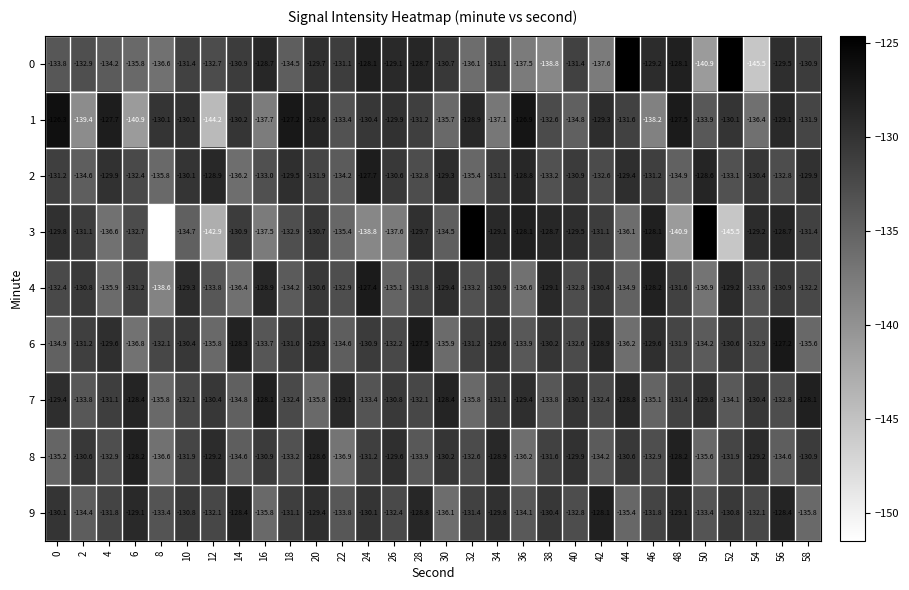

What is the approximate value of 1 at 46?

-138.2